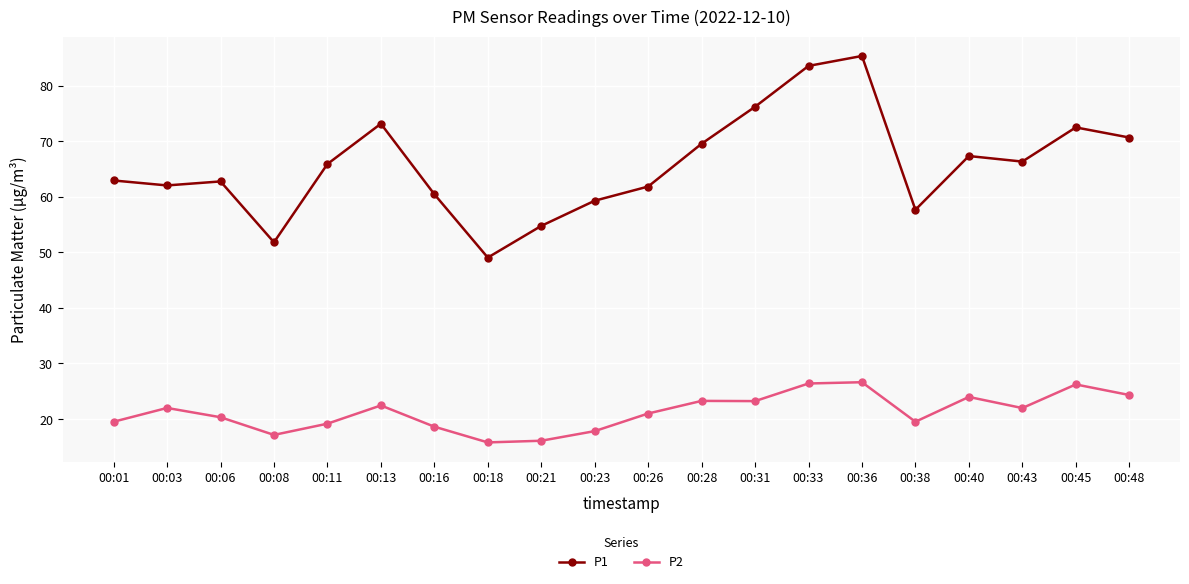

What is the value of the P2 point at the 20th from the left?

24.3